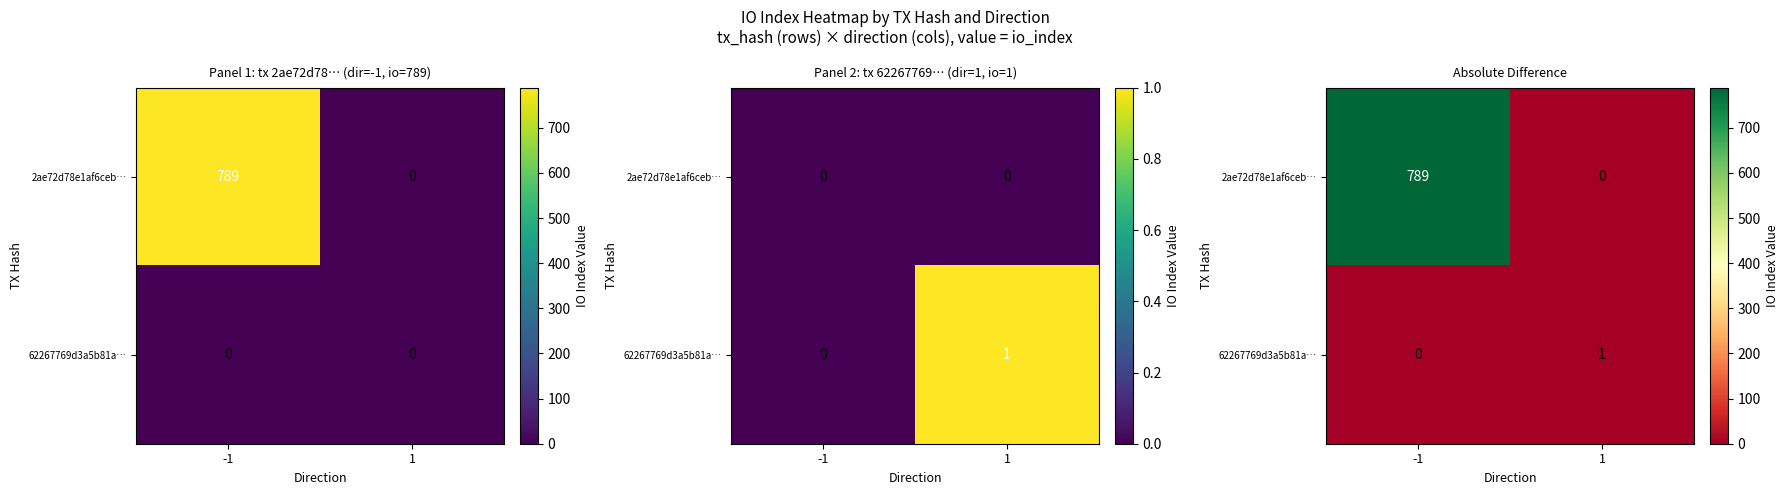

What is the difference between the maximum and minimum values in the 2ae72d78e1af6ceb… series?

789